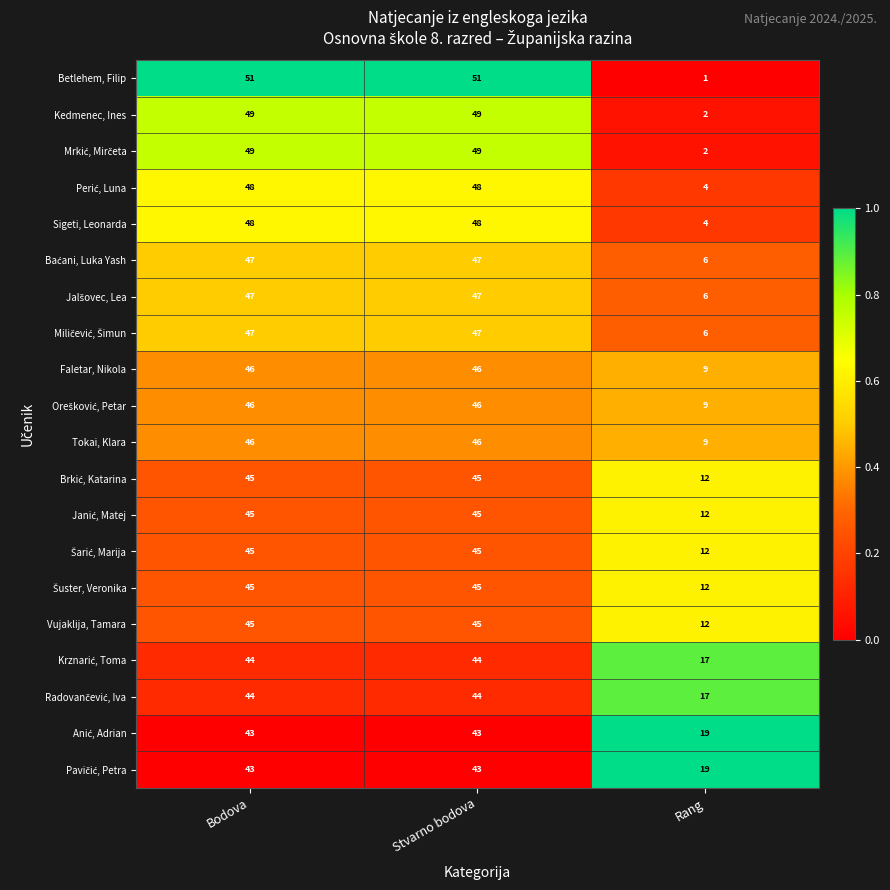

Where is Vujaklija, Tamara nearest to the value 28?

Rang